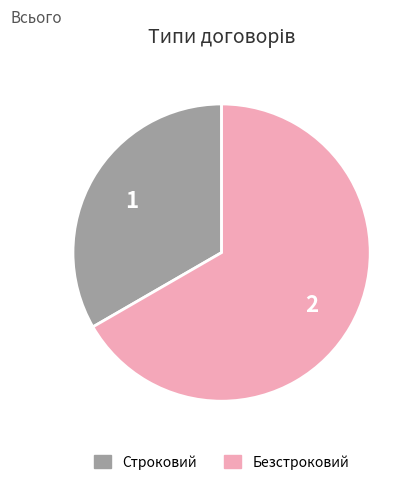

Which slice is the largest?

Безстроковий